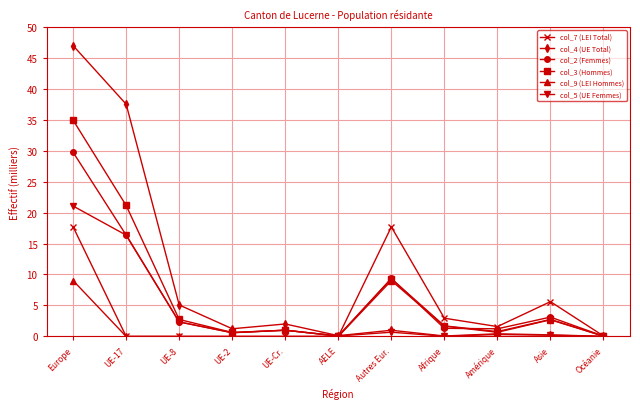

What is the average value of the col_2 (Femmes) series?

5.9